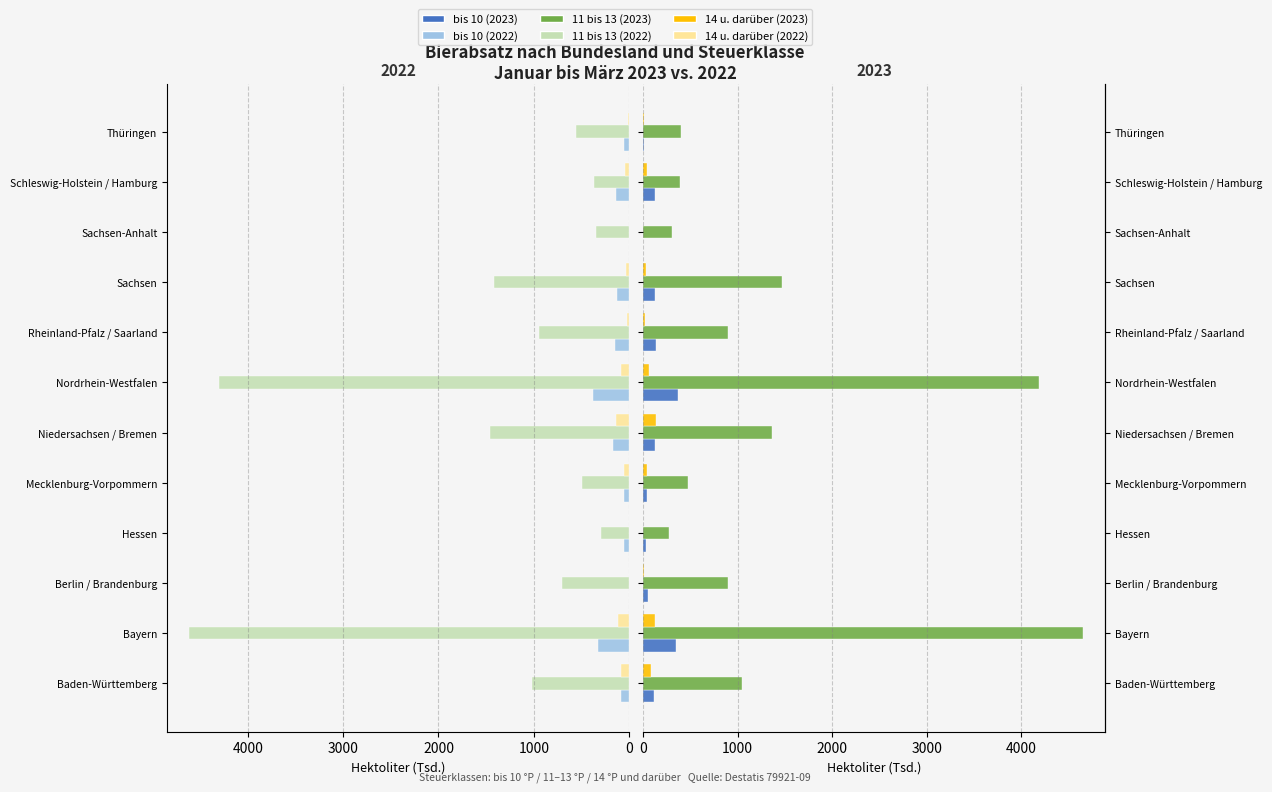

Which series has the largest total across all categories?

11 bis 13 2022